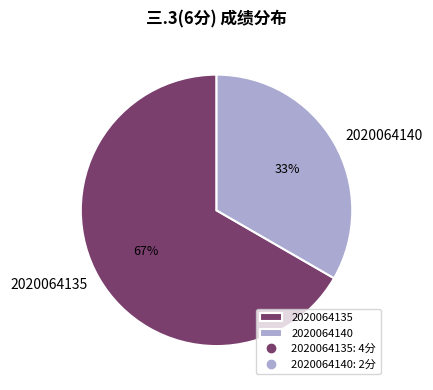

What percentage is the 2020064140 slice, to the nearest percent?

33%